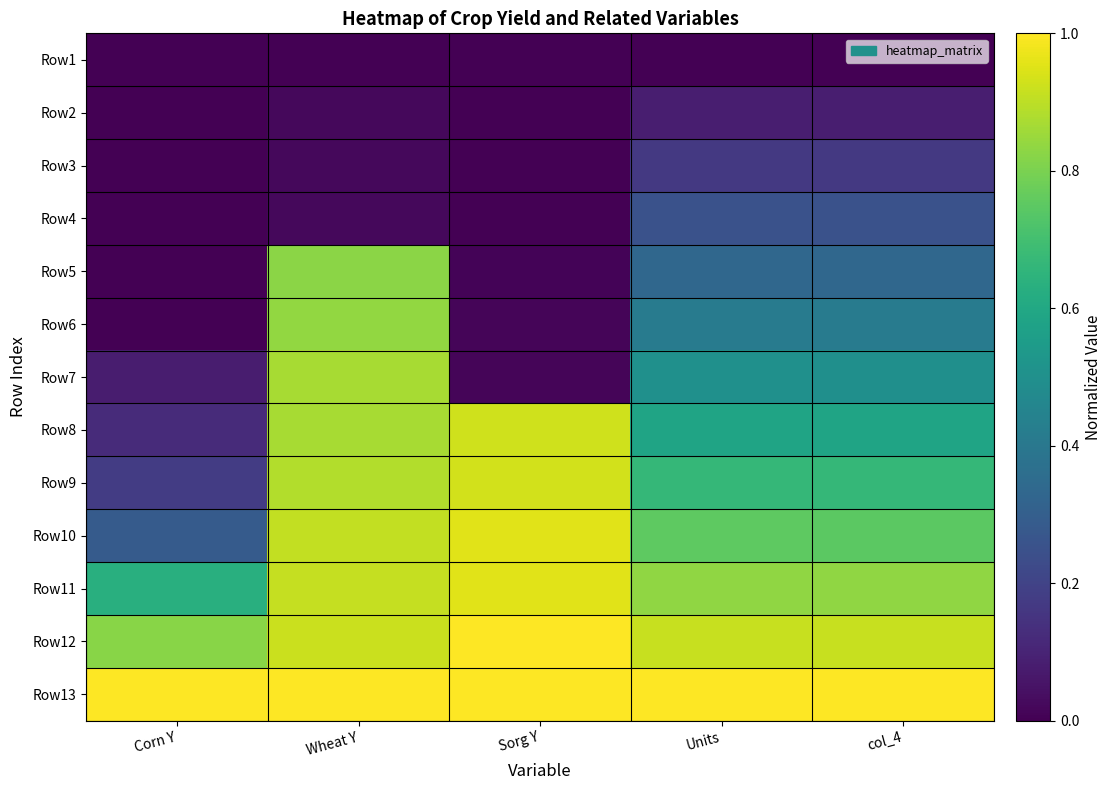

What is the maximum value shown in the chart?

1.0